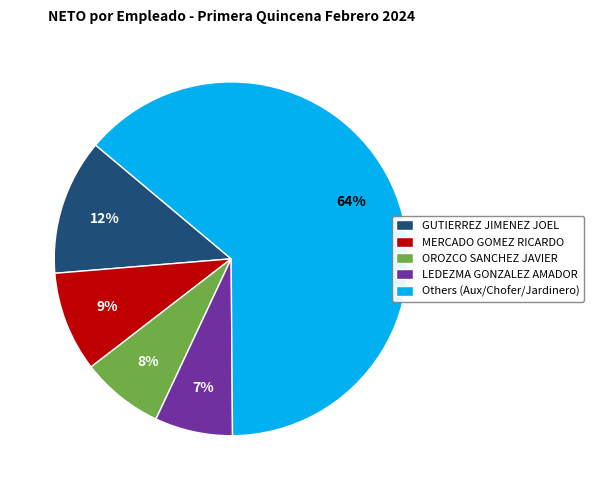

Count the number of slices in the pie.

5